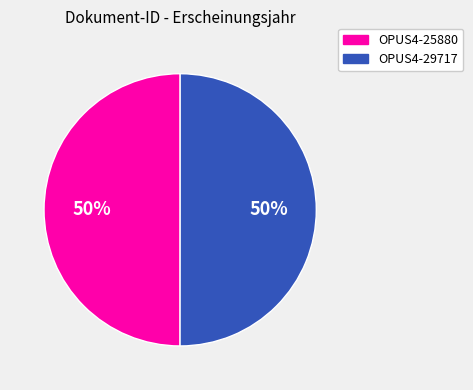

What is the ratio of the value at OPUS4-29717 to the value at OPUS4-25880?

1.0